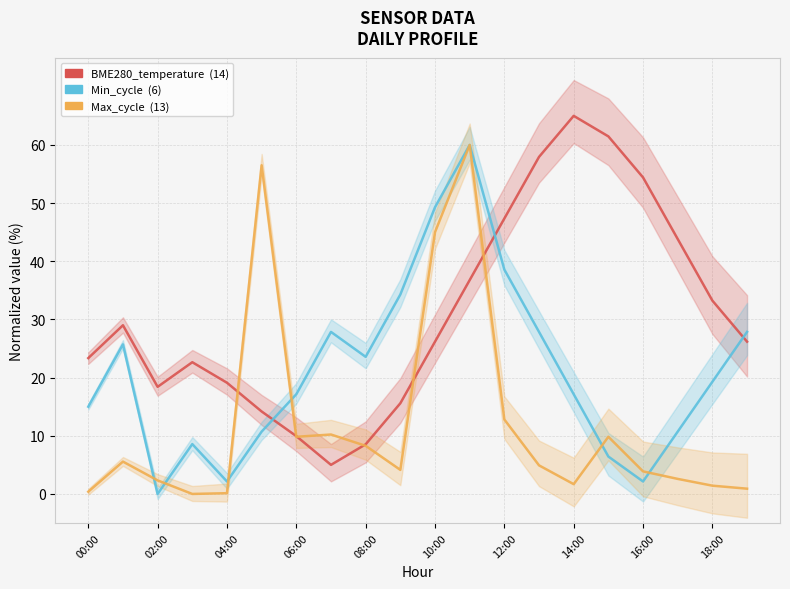

The Max_cycle_norm series shows 2.6 at 17. True or false?

True